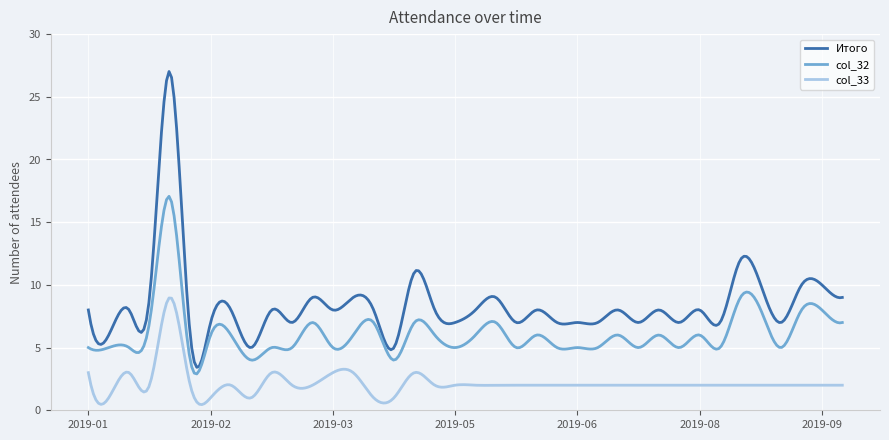

What is the difference between the maximum and minimum values in the col_33 series?

8.5